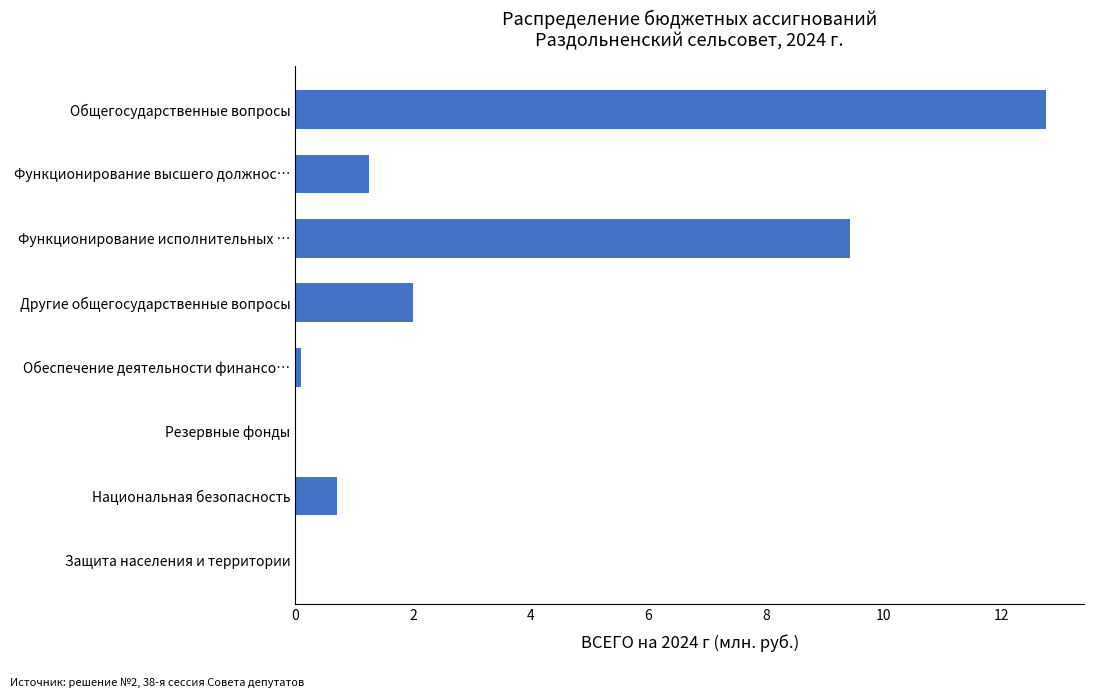

Approximately how many times larger is the value at Национальная безопасность compared to Другие общегосударственные вопросы?

0.4